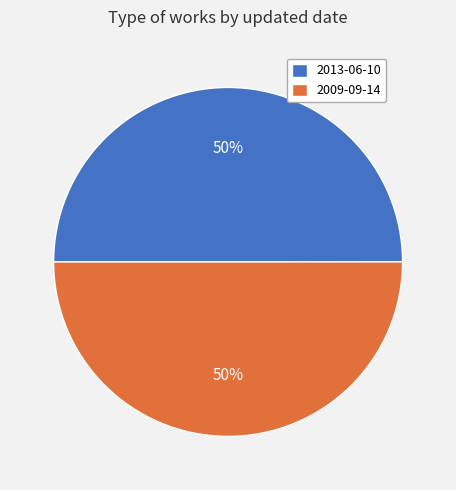

What percentage is the 2009-09-14 slice, to the nearest percent?

50%